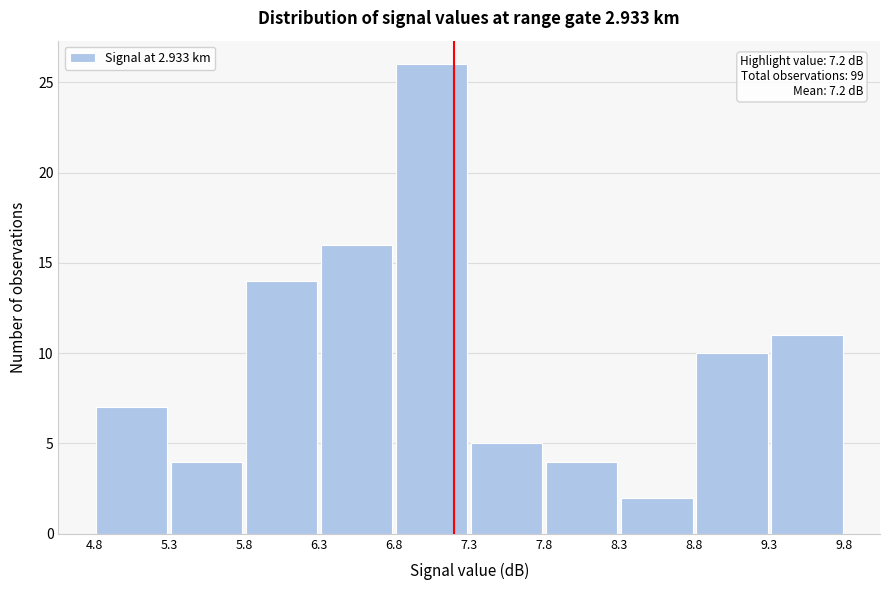

Which range on the x-axis has the tallest bar?

6.8 to 7.3